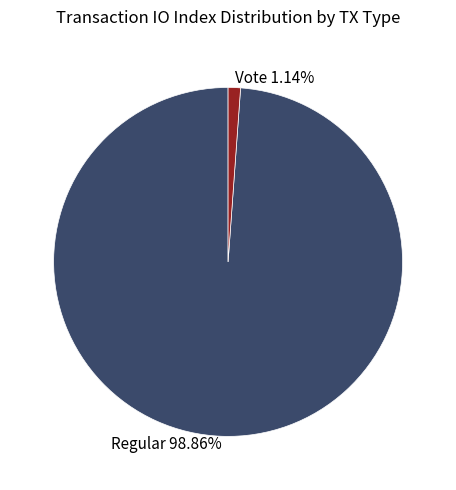

Which slice is the smallest?

Vote (io_index=2)